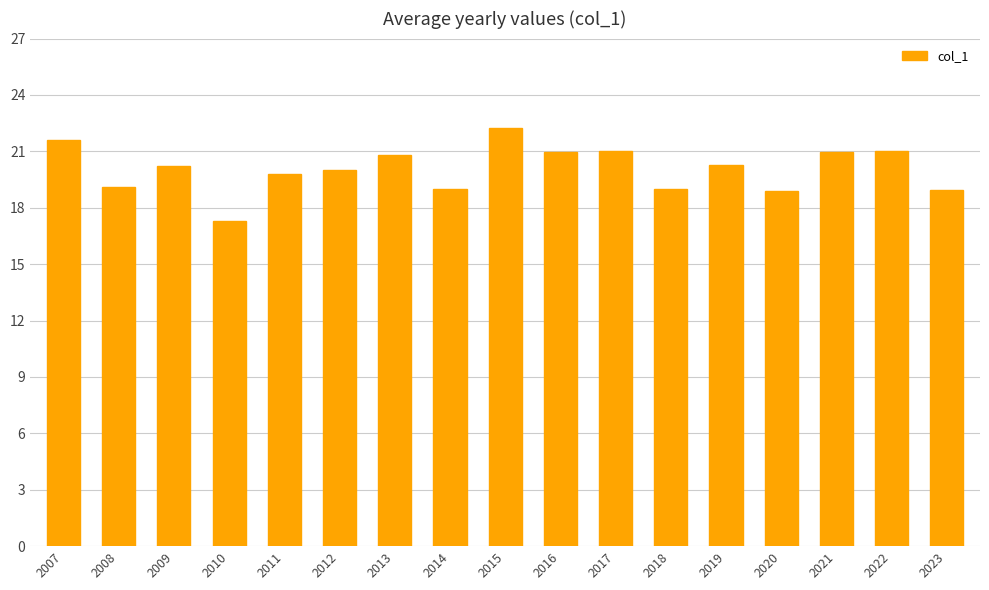

Count the number of data series in this chart.

1